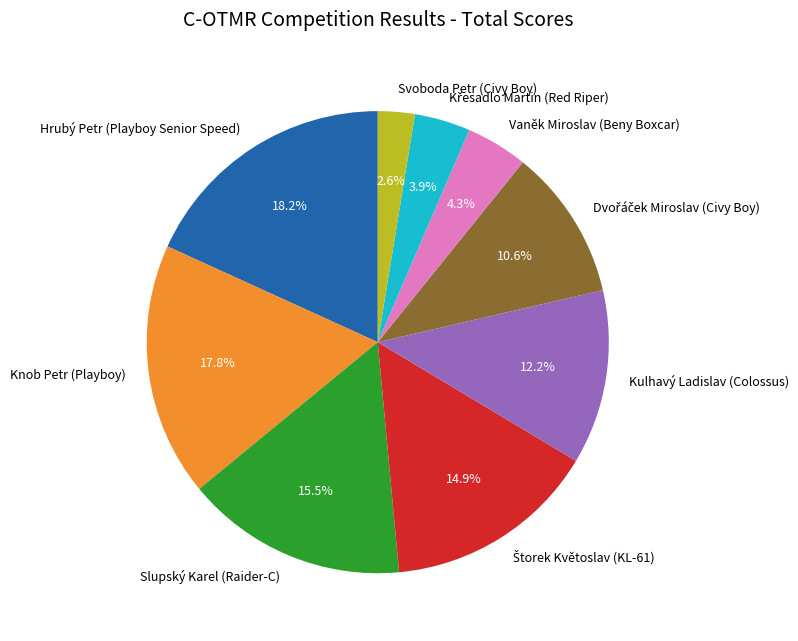

The Svoboda Petr (Civy Boy) slice represents 3% of the pie. True or false?

True